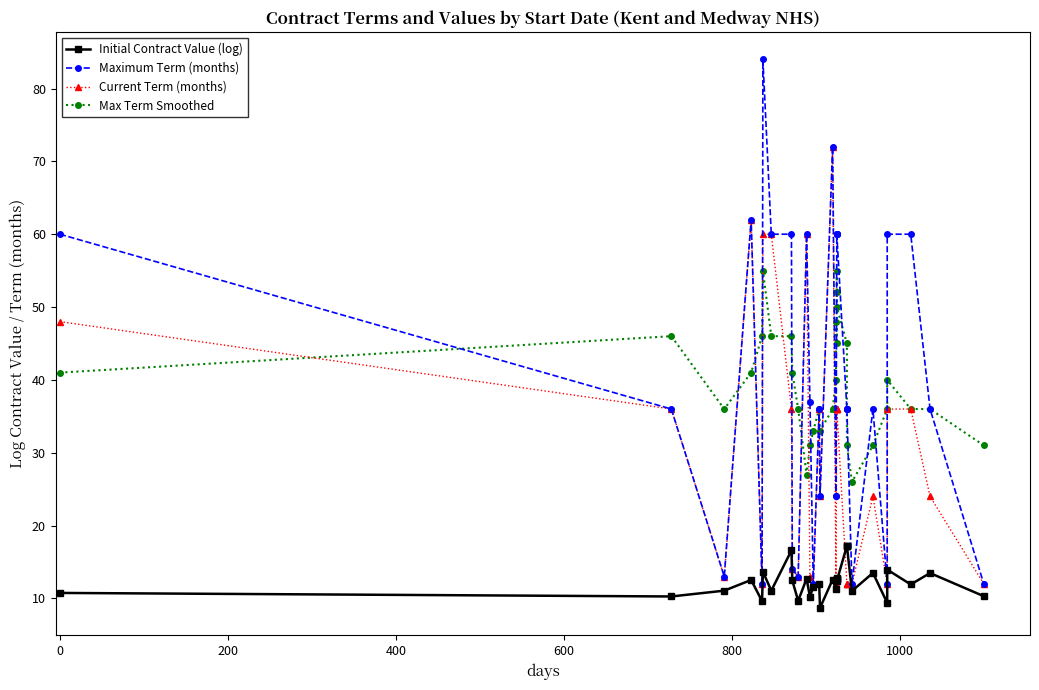

Which series has the largest range (max minus min)?

Maximum Term (months)